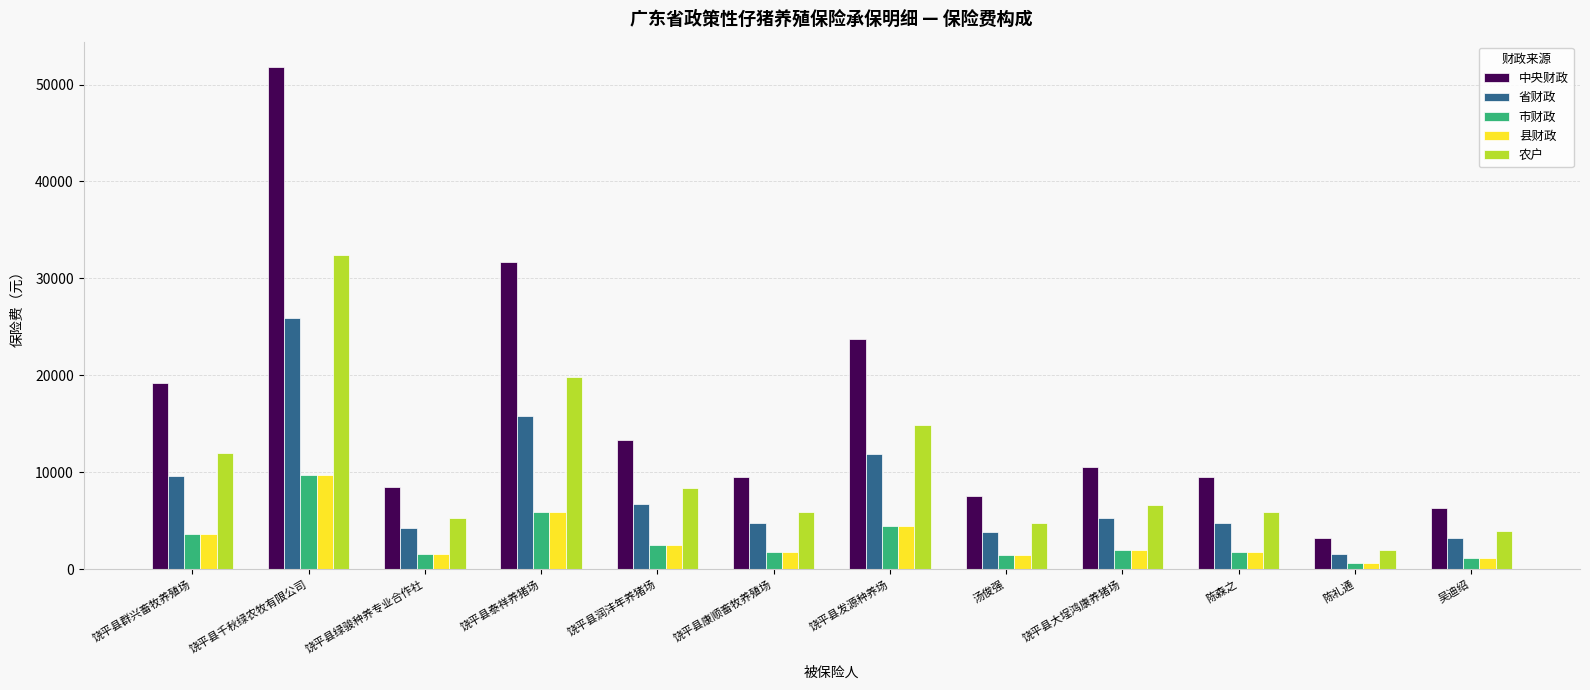

What position from the left is 吴迪绍?

12